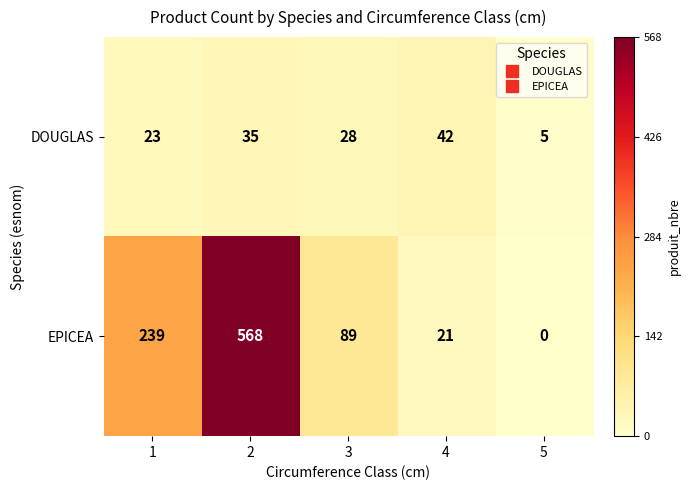

Which label corresponds to the smallest value in the chart?

5